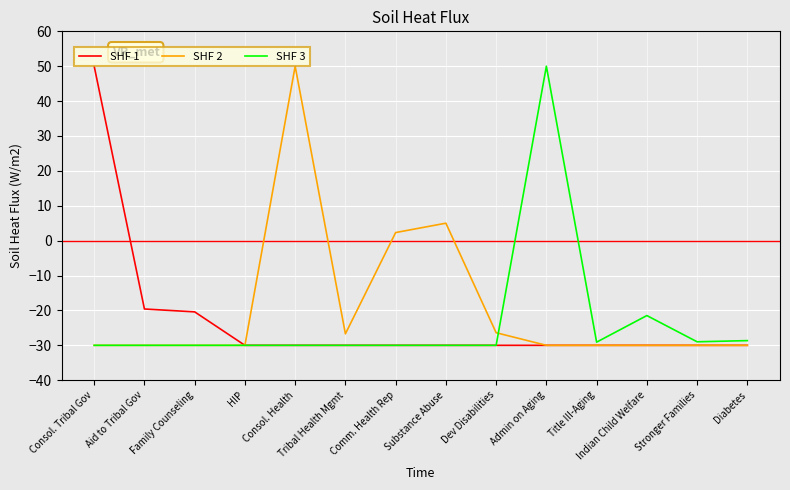

At how many categories does at least one series exceed 3?

4